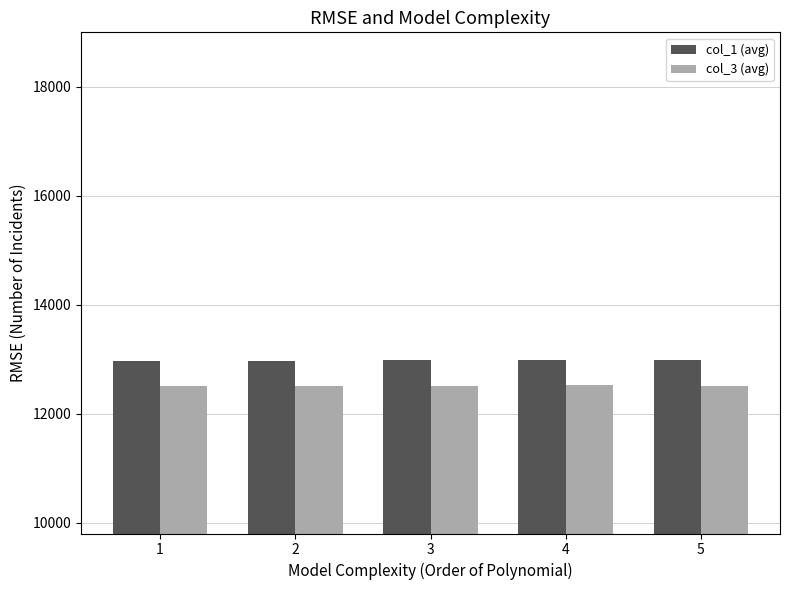

What is the average value of the col_3 (avg) series?

12506.7